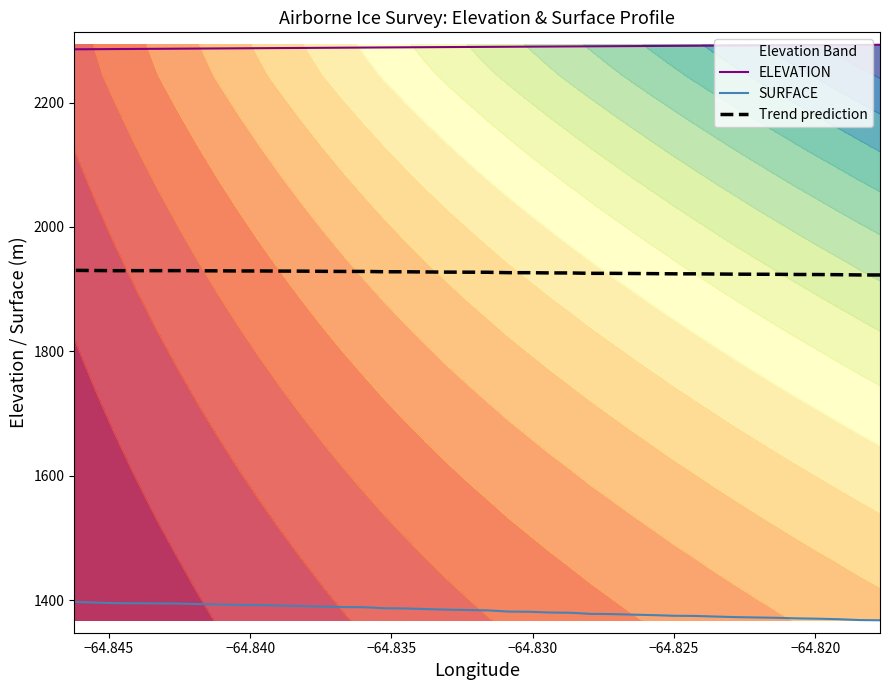

True or false: ELEVATION and Trend prediction intersect in this chart.

False